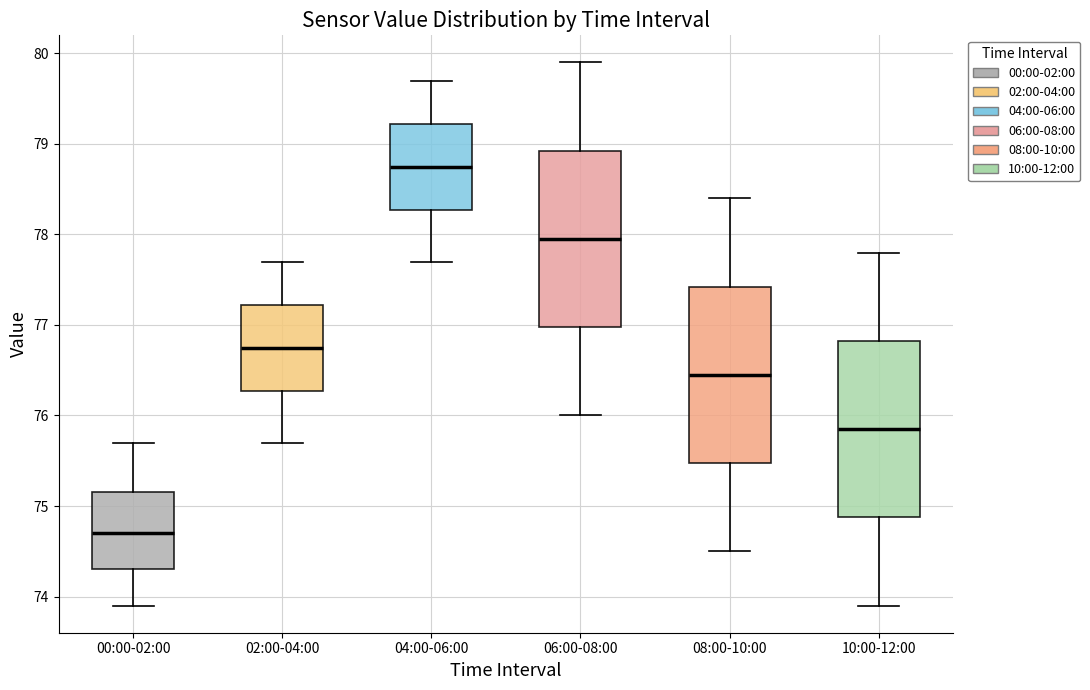

Where does the upper whisker of the box for 00:00-02:00 end on the y-axis? The values are not printed on the chart, so give them approximately, as read against the axis.

75.7